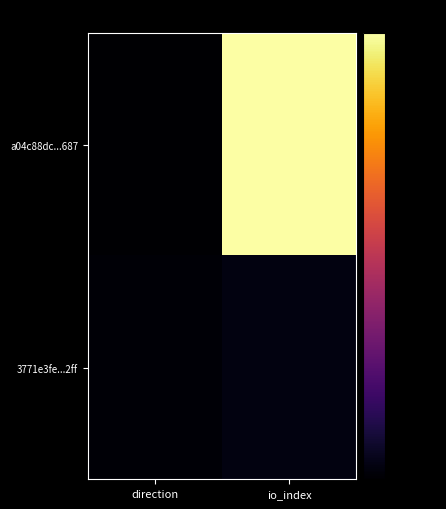

At io_index, list the series in order from largest to smallest.

a04c88dc...687, 3771e3fe...2ff